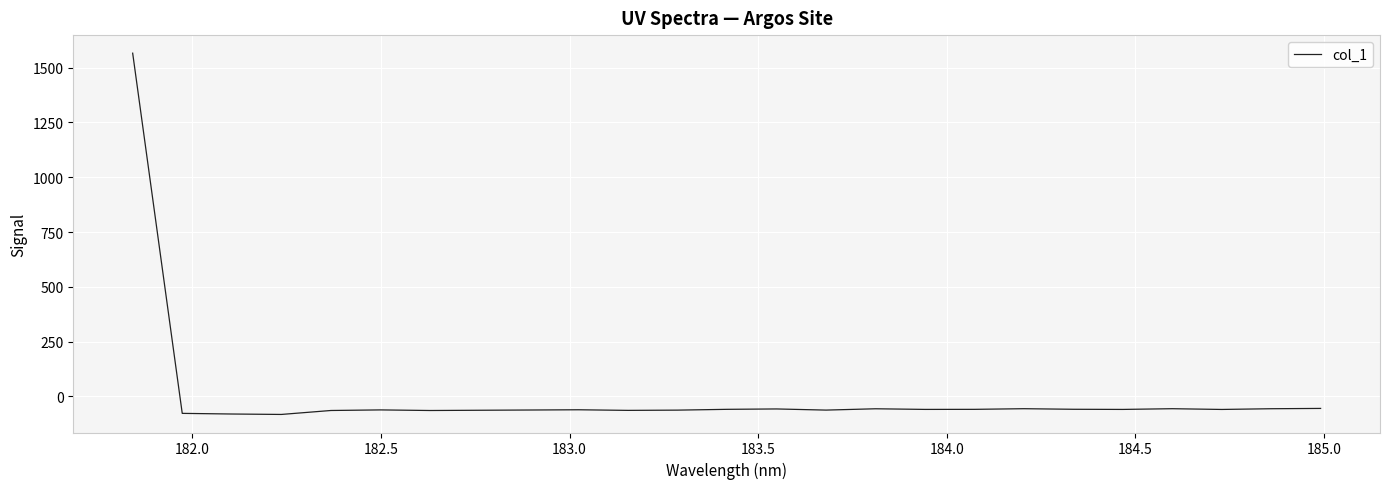

How many lines are shown in the chart?

1